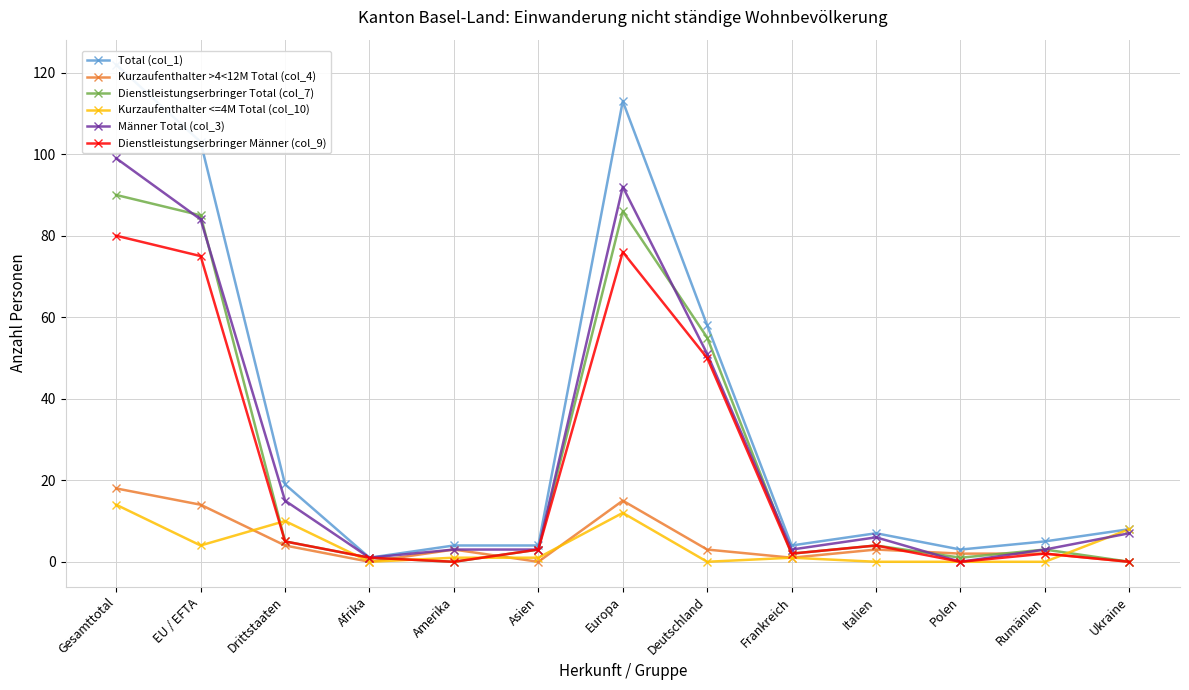

True or false: Total (col_1) and Dienstleistungserbringer Männer (col_9) intersect in this chart.

False